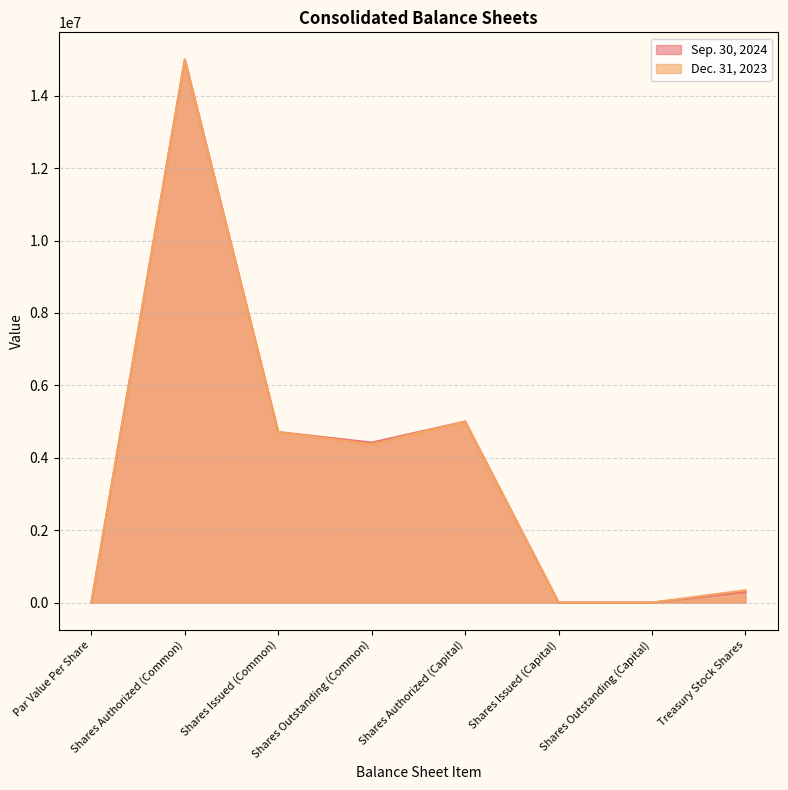

What position from the left is Shares Issued (Common)?

3